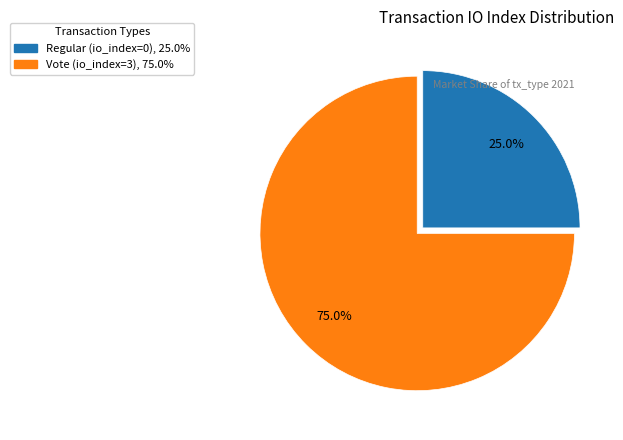

How many slices are in this pie chart?

2